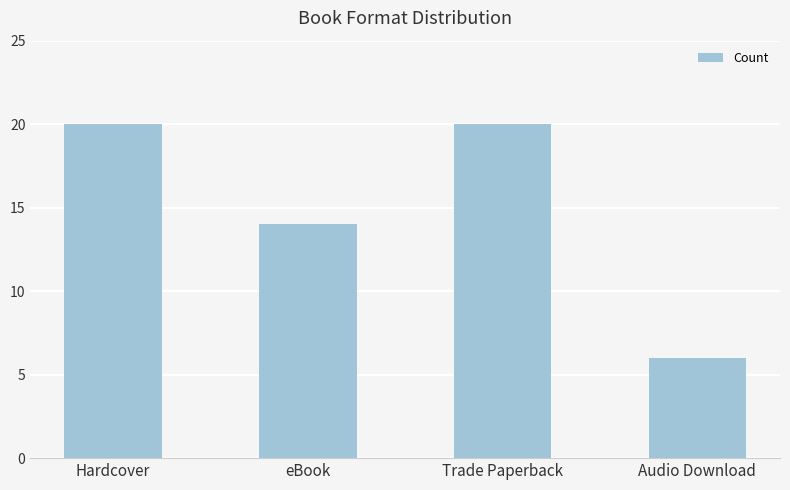

What is the ratio of the value at Trade Paperback to the value at eBook?

1.4